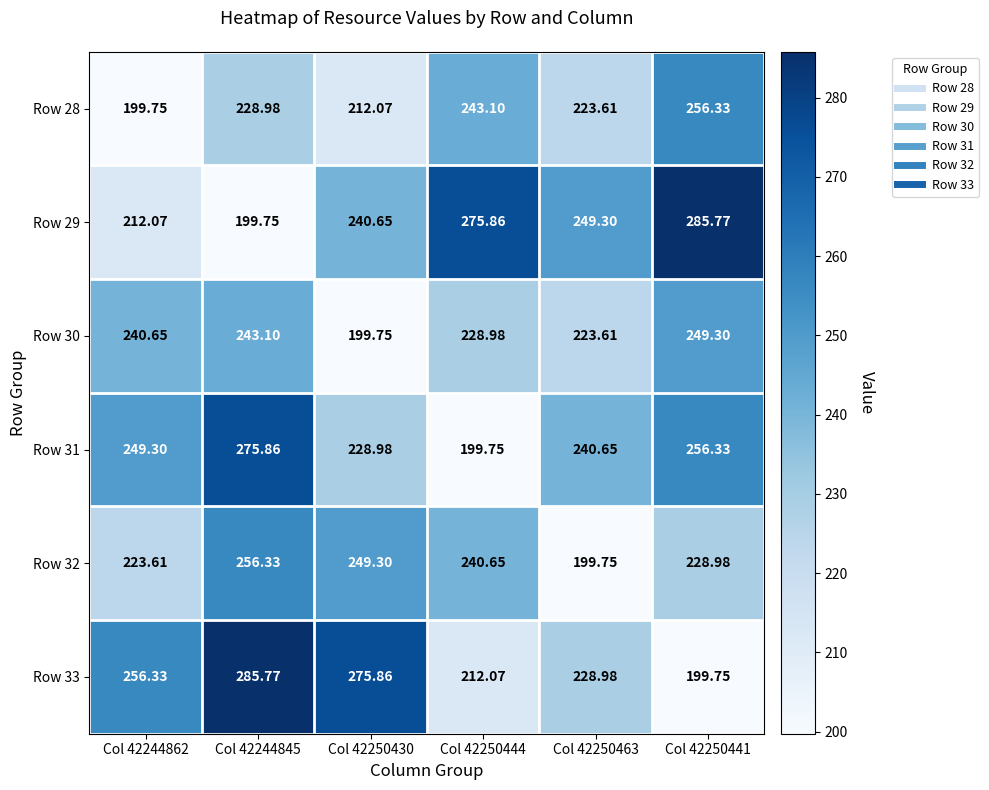

Is the value of Row 31 at Col 42244845 greater than the value of Row 29 at Col 42244845?

Yes